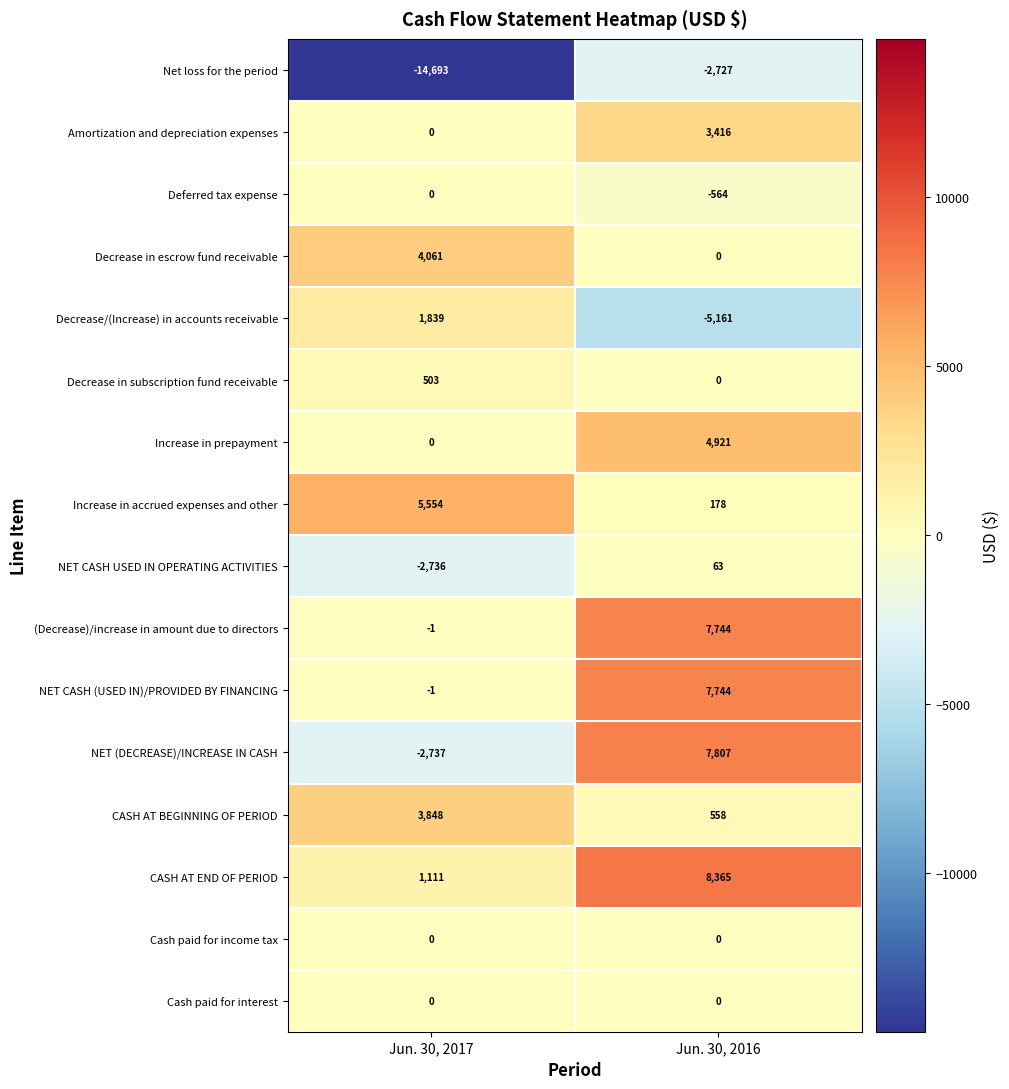

Is the value of (Decrease)/increase in amount due to directors at Jun. 30, 2017 greater than the value of Amortization and depreciation expenses at Jun. 30, 2016?

No